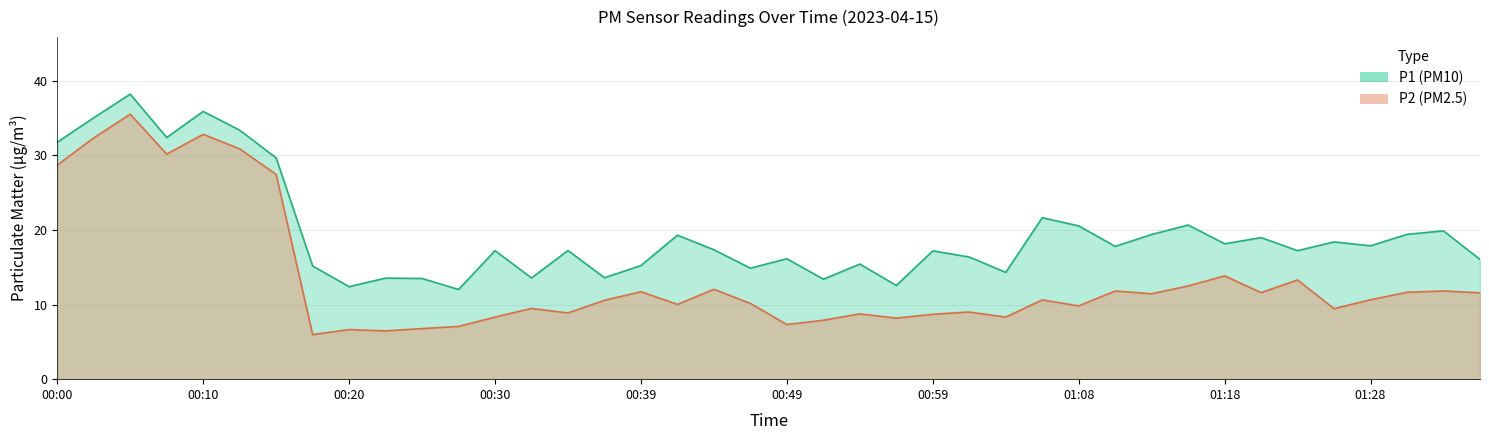

Reading left to right, transcribe all the data shown in this chart.

P1: 00:00=31.8	00:03=35.0	00:05=38.2	00:08=32.4	00:10=35.9	00:13=33.4	00:15=29.7	00:17=15.2	00:20=12.4	00:22=13.6	00:25=13.5	00:27=12.0	00:30=17.2	00:32=13.6	00:34=17.2	00:37=13.6	00:39=15.2	00:42=19.3	00:44=17.4	00:47=14.9	00:49=16.1	00:51=13.4	00:54=15.4	00:56=12.6	00:59=17.2	01:01=16.4	01:04=14.3	01:06=21.6	01:08=20.6	01:11=17.8	01:13=19.4	01:16=20.7	01:18=18.1	01:21=19.0	01:23=17.2	01:26=18.4	01:28=17.9	01:31=19.4	01:33=19.9	01:36=16.1
P2: 00:00=28.7	00:03=32.4	00:05=35.5	00:08=30.2	00:10=32.8	00:13=30.9	00:15=27.4	00:17=6.0	00:20=6.7	00:22=6.5	00:25=6.8	00:27=7.1	00:30=8.3	00:32=9.5	00:34=8.9	00:37=10.6	00:39=11.7	00:42=10.0	00:44=12.1	00:47=10.2	00:49=7.3	00:51=7.9	00:54=8.8	00:56=8.2	00:59=8.7	01:01=9.0	01:04=8.3	01:06=10.6	01:08=9.8	01:11=11.8	01:13=11.4	01:16=12.5	01:18=13.8	01:21=11.6	01:23=13.3	01:26=9.4	01:28=10.7	01:31=11.7	01:33=11.8	01:36=11.6